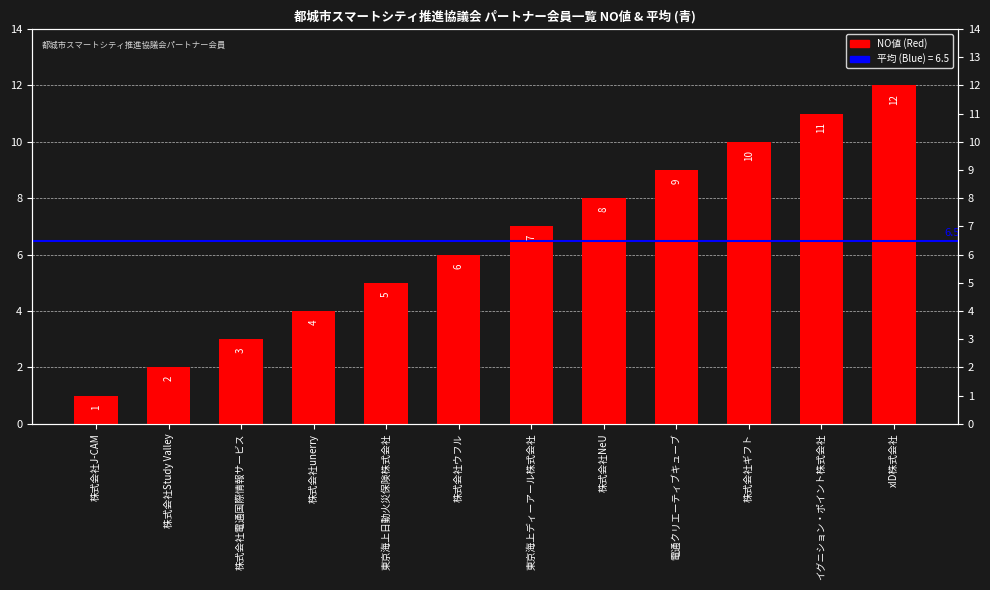

Does the chart contain stacked bars?

No